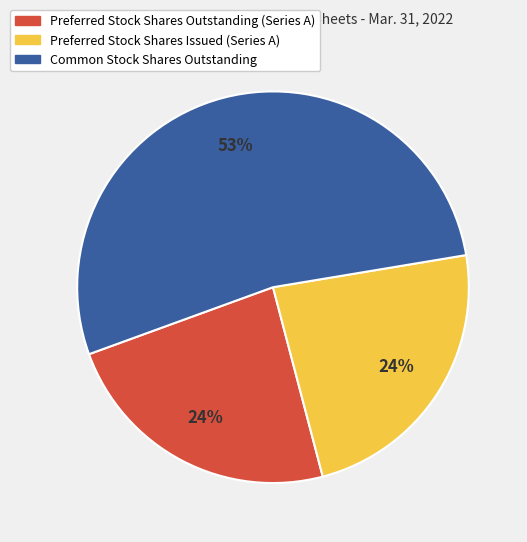

What percentage is the Preferred Stock Shares Outstanding (Series A) slice, to the nearest percent?

24%